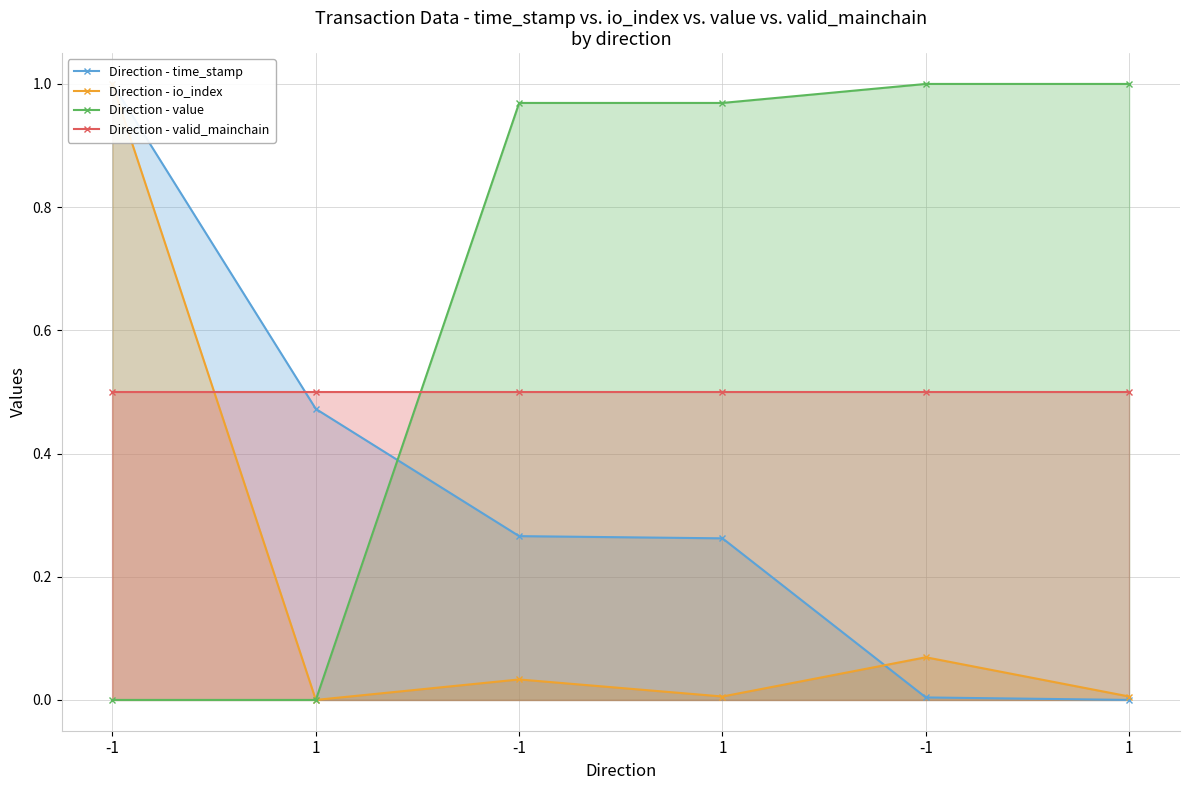

How many data points does each series have?

6